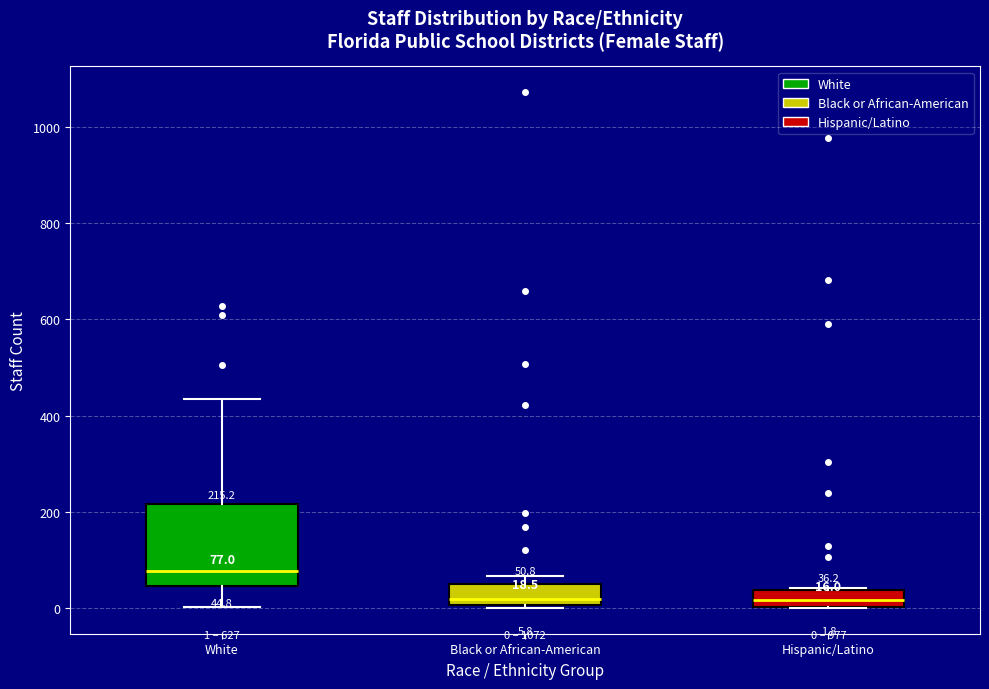

Which box is the tallest, from its lower edge to its upper edge?

White